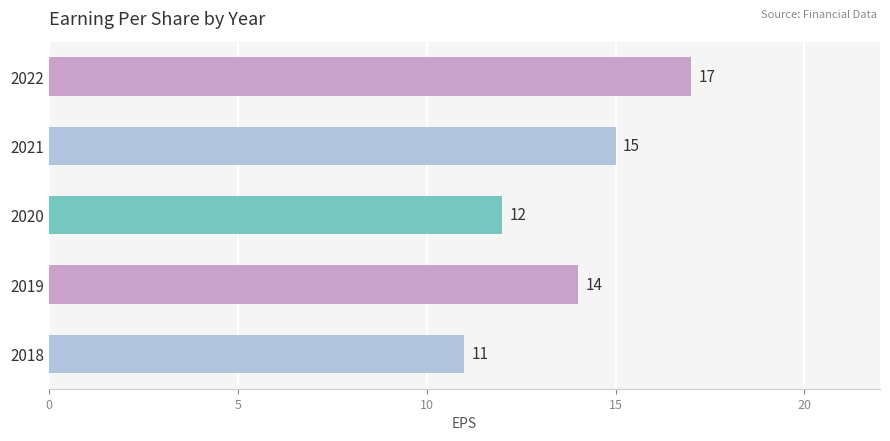

Are the bars horizontal?

Yes